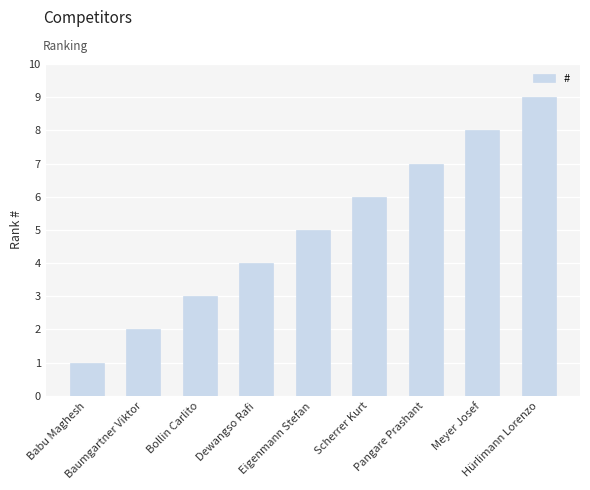

Count the number of categories in the chart.

9